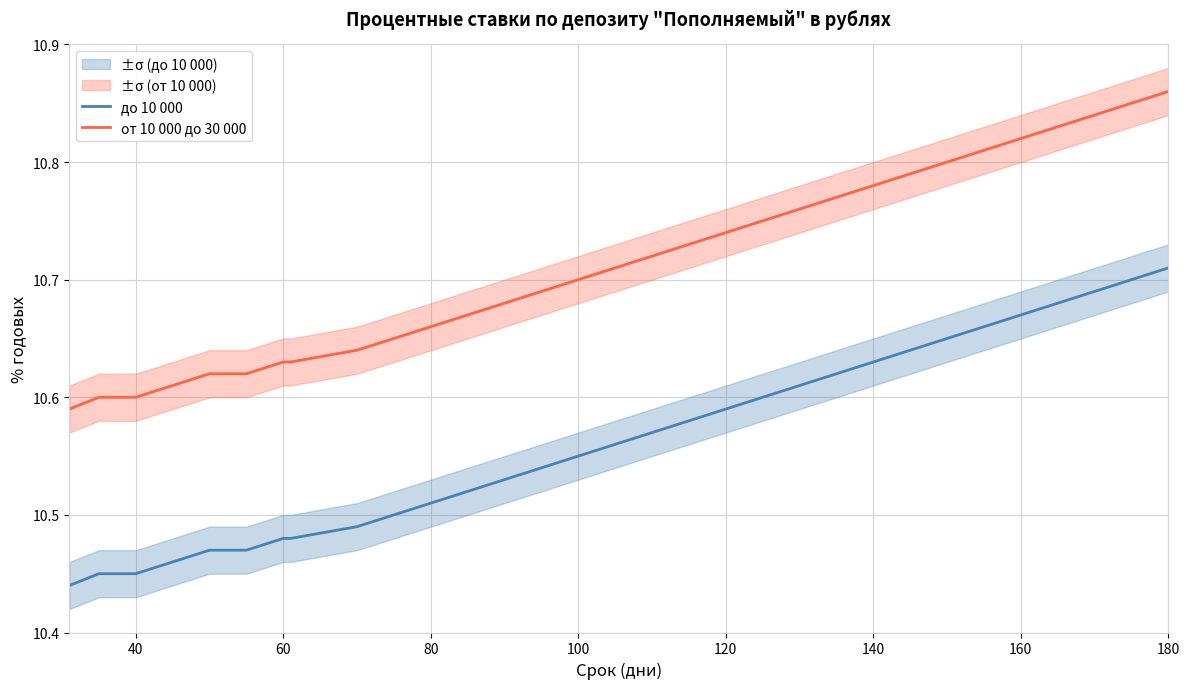

The value of от 10 000 до 30 000 at 40 is 15.7. True or false?

False